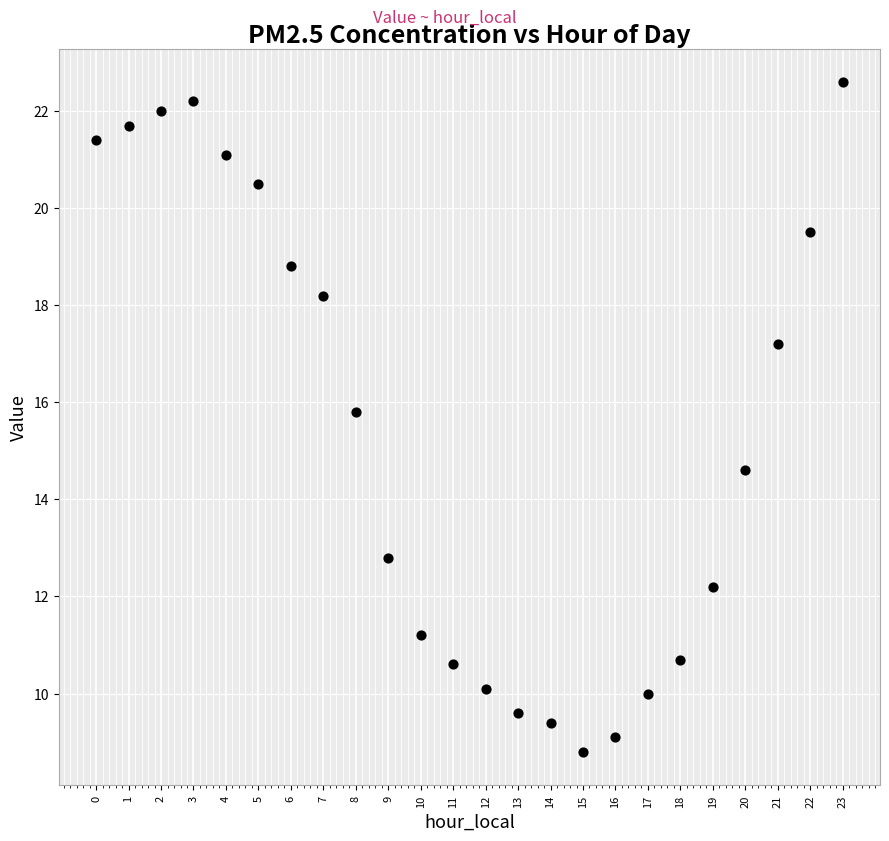

What Y value in the scatter plot is closest to 15?

14.6